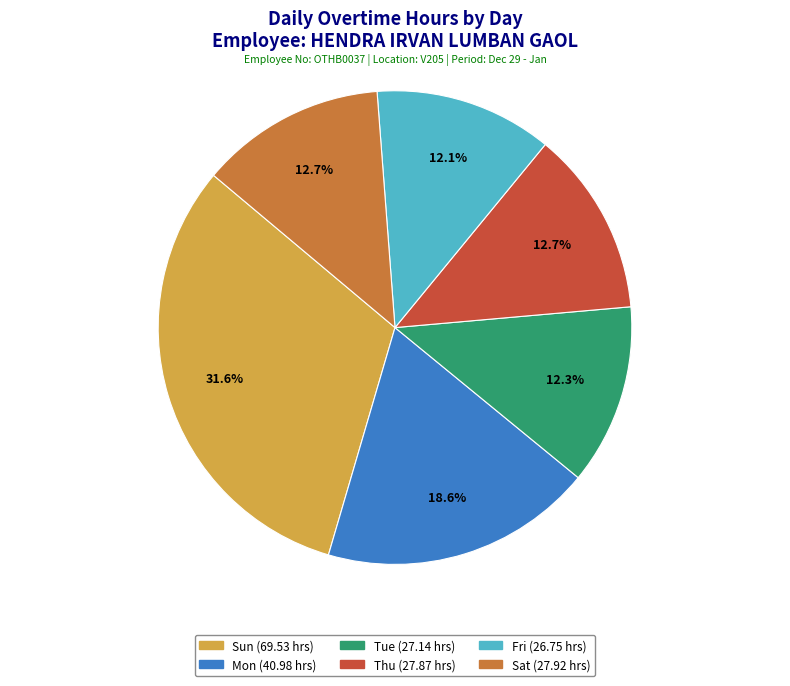

Is there a majority slice in this chart?

No